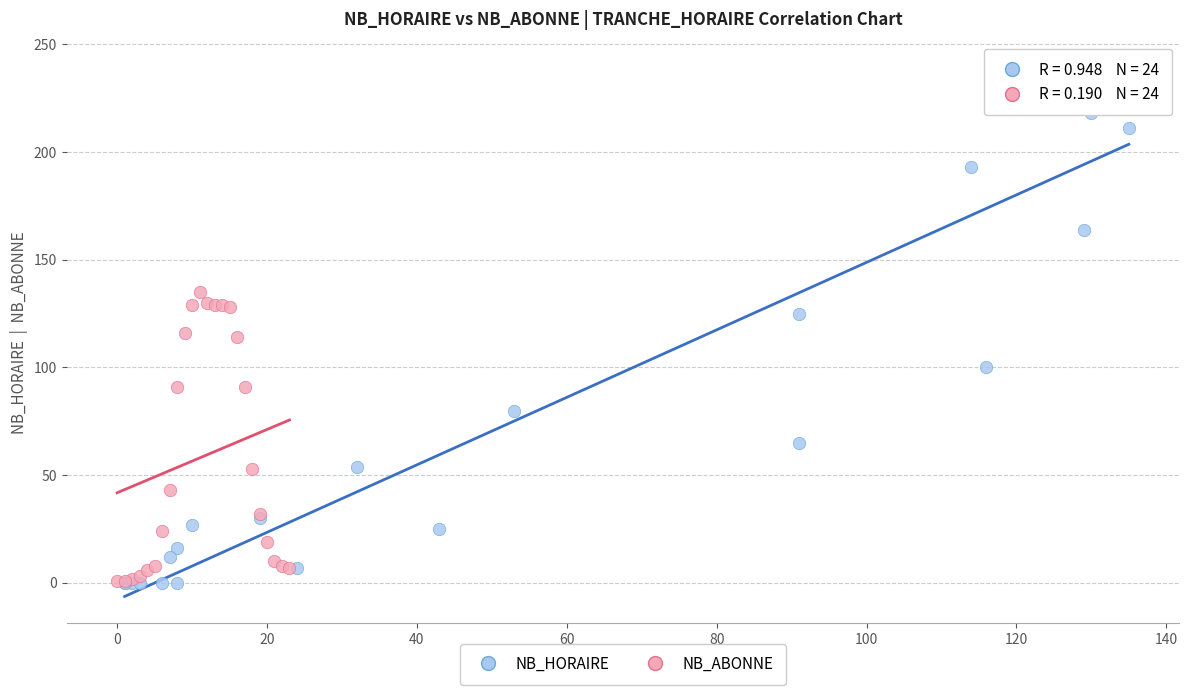

Which series contains the highest Y value?

NB_HORAIRE